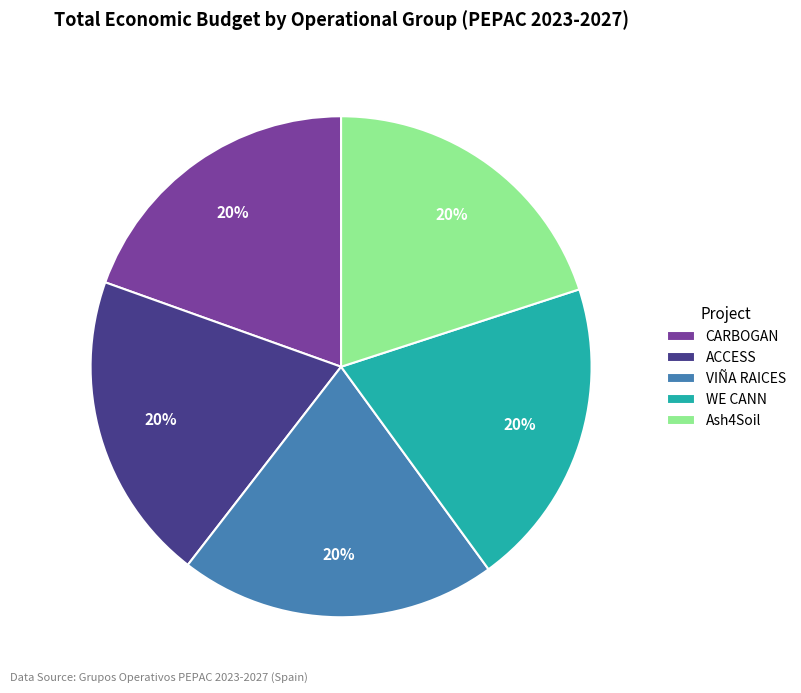

To the nearest percent, what is the average slice percentage?

20%